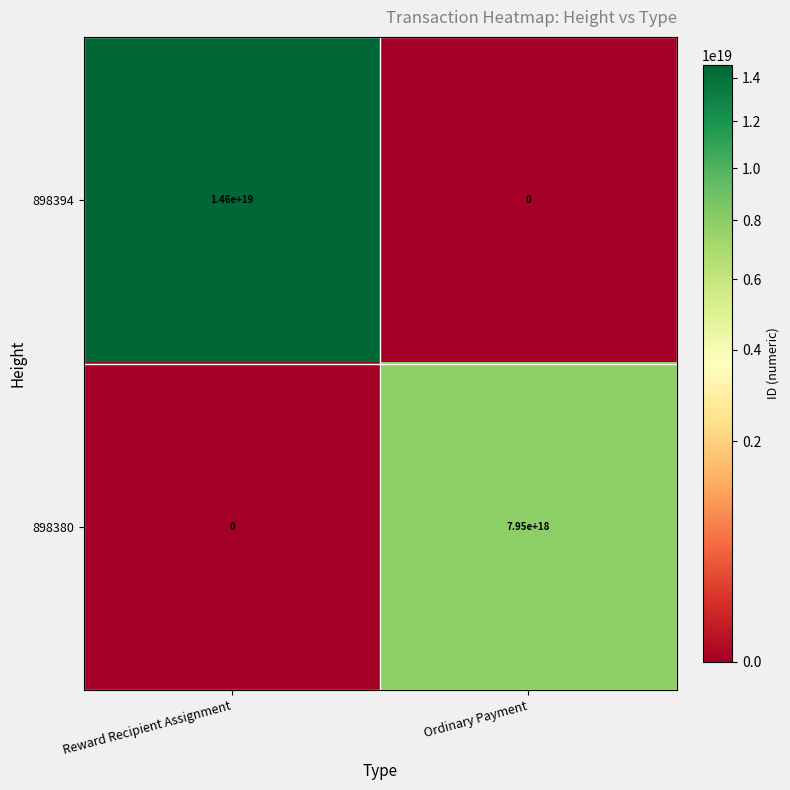

The value of 898380 at Reward Recipient Assignment is 3099583343956239360. True or false?

False